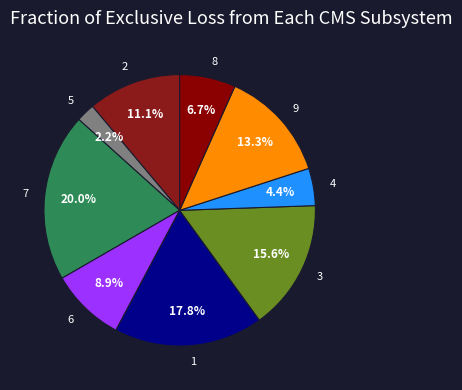

Count the number of slices in the pie.

9